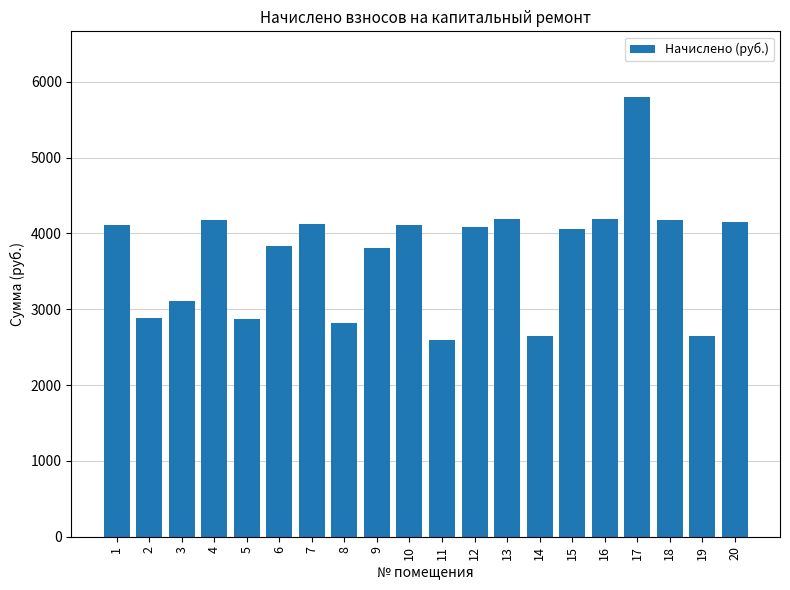

What is the change in value from 9 to 19?

-1167.5